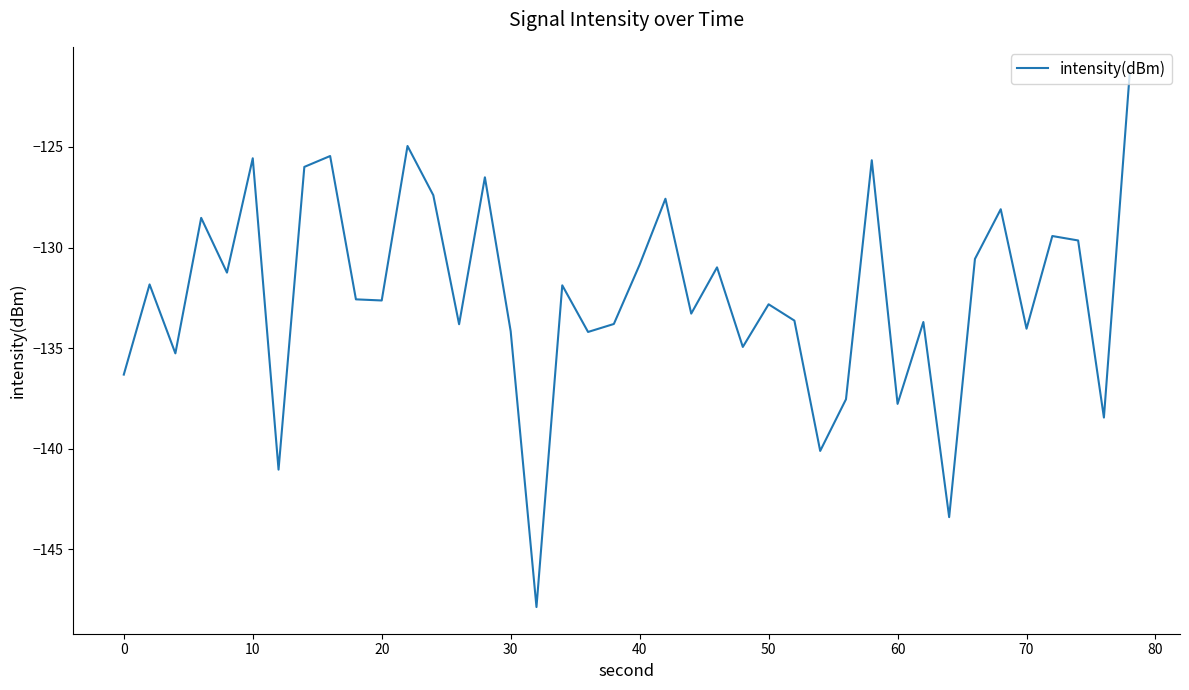

What is the minimum value shown in the chart?

-147.9